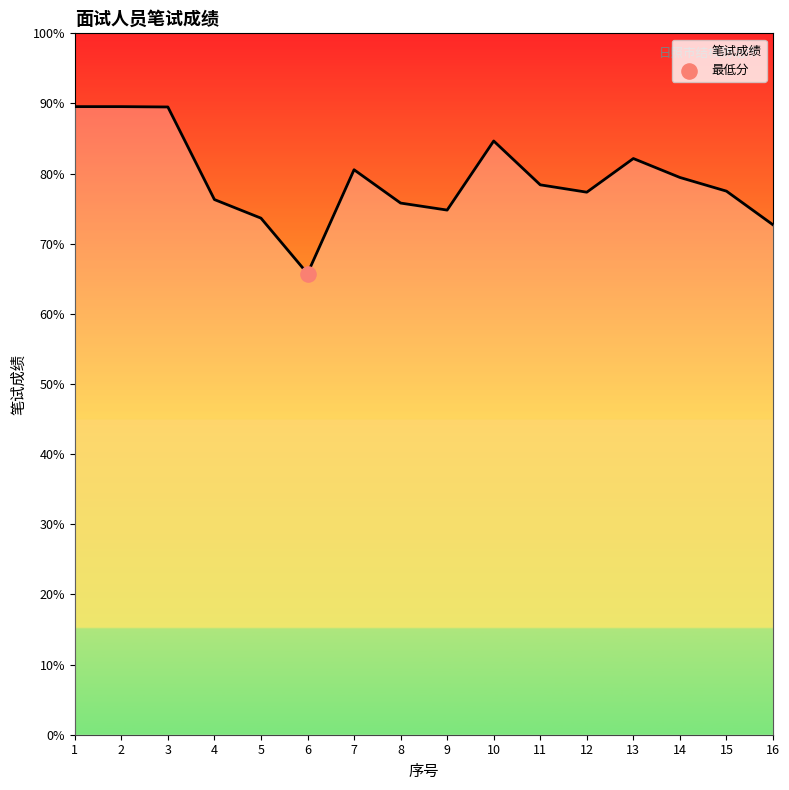

What is the ratio of the value at 4 to the value at 3?

0.9